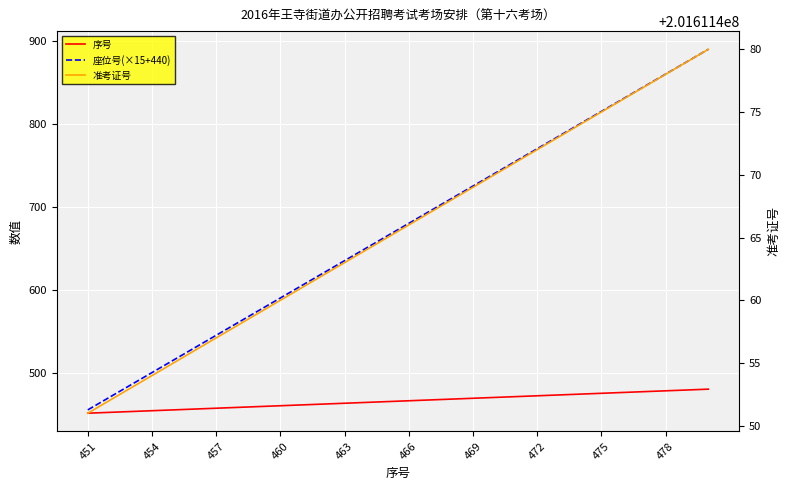

At how many categories does at least one series exceed 100645594?

30